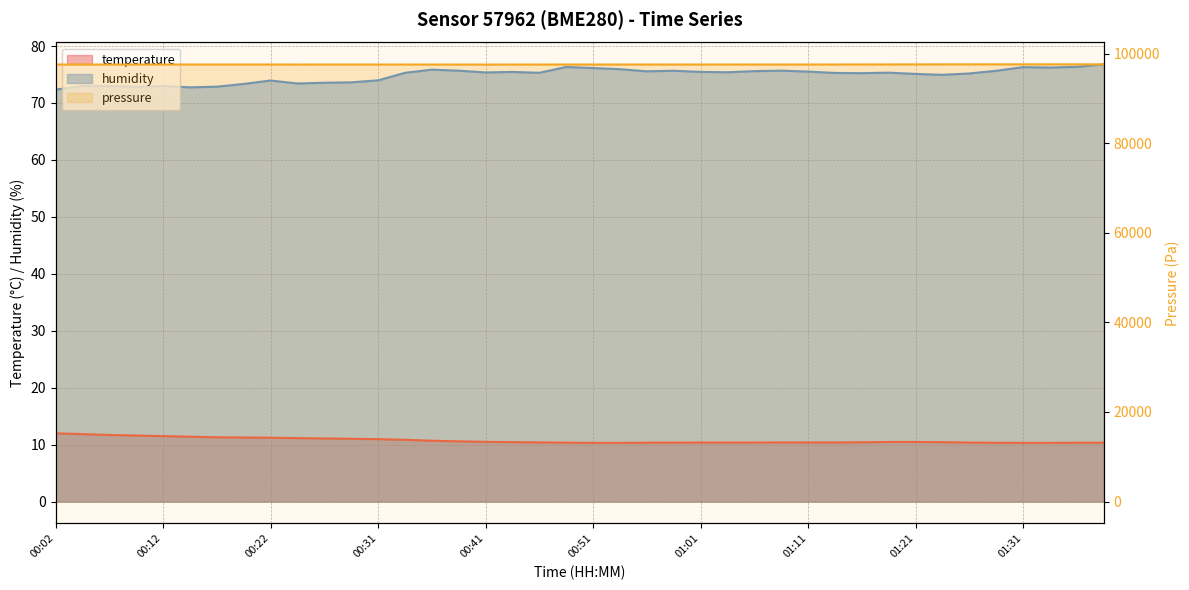

How many data points does each series have?

40